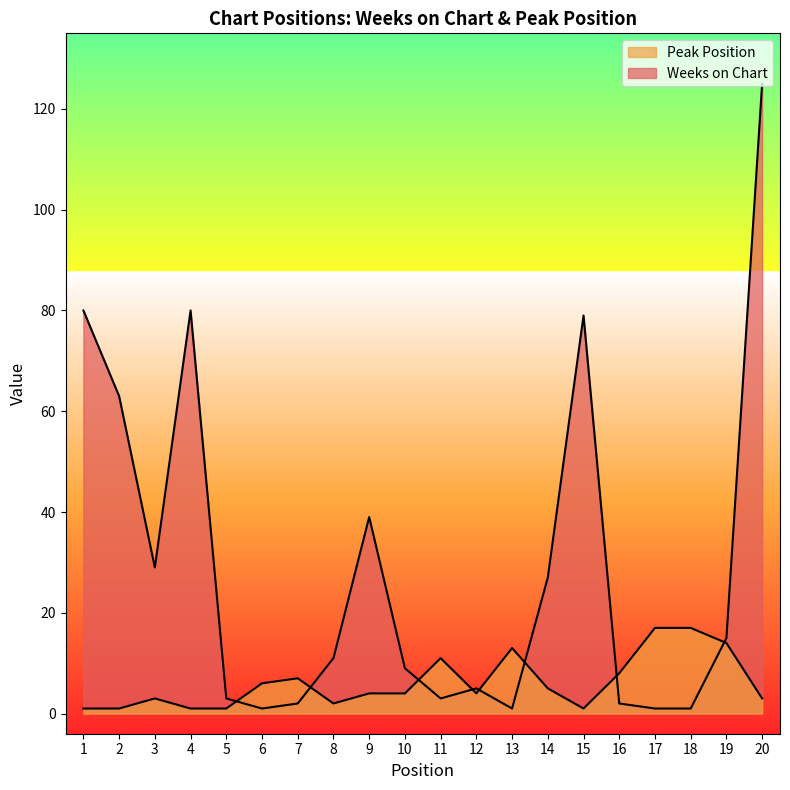

How many data points in Weeks on Chart are above 11?

9